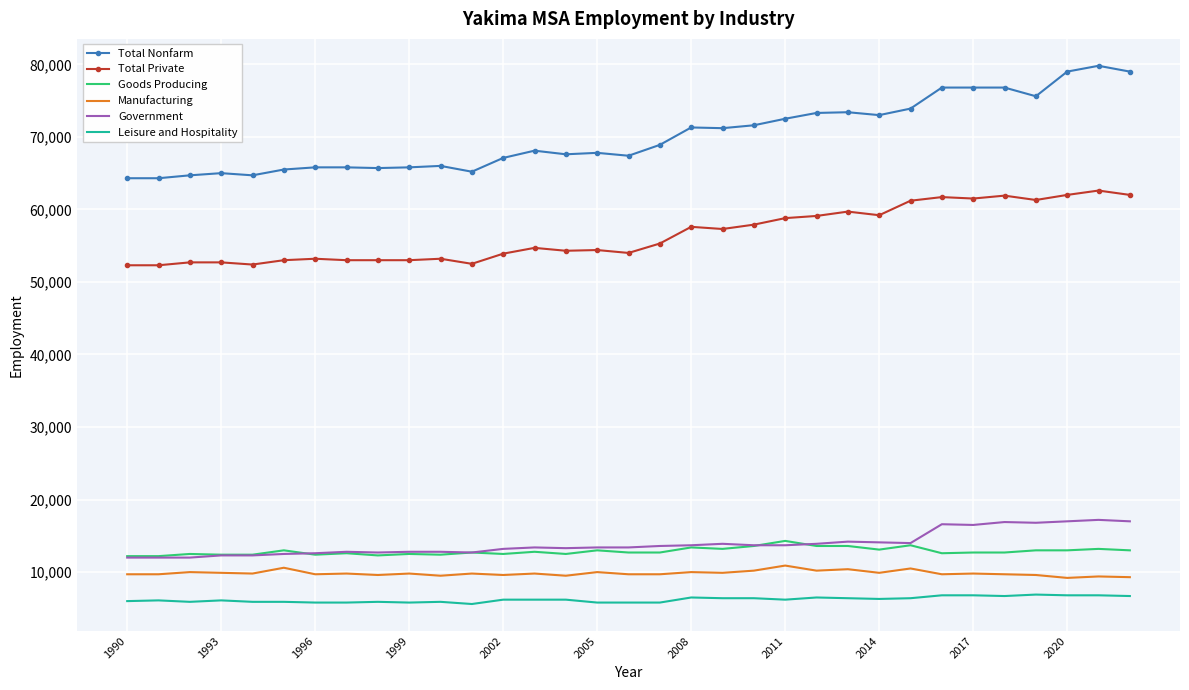

True or false: Total Private and Manufacturing cross at least once.

False